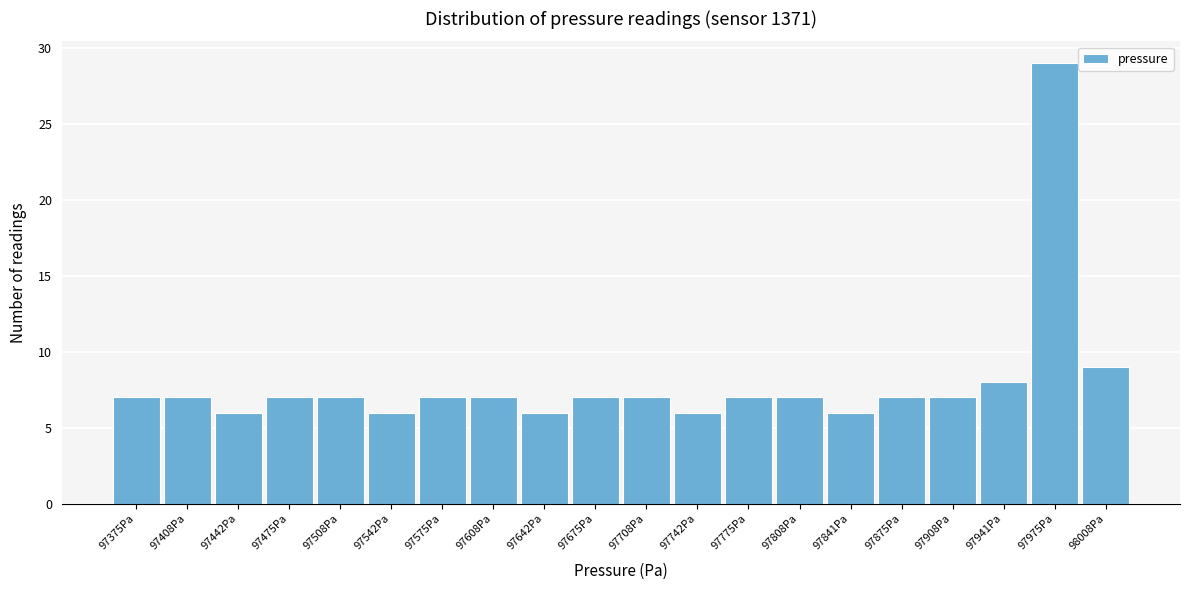

Reading right to left, transcribe all the data shown in this chart.

98008Pa=9	97975Pa=29	97941Pa=8	97908Pa=7	97875Pa=7	97841Pa=6	97808Pa=7	97775Pa=7	97742Pa=6	97708Pa=7	97675Pa=7	97642Pa=6	97608Pa=7	97575Pa=7	97542Pa=6	97508Pa=7	97475Pa=7	97442Pa=6	97408Pa=7	97375Pa=7